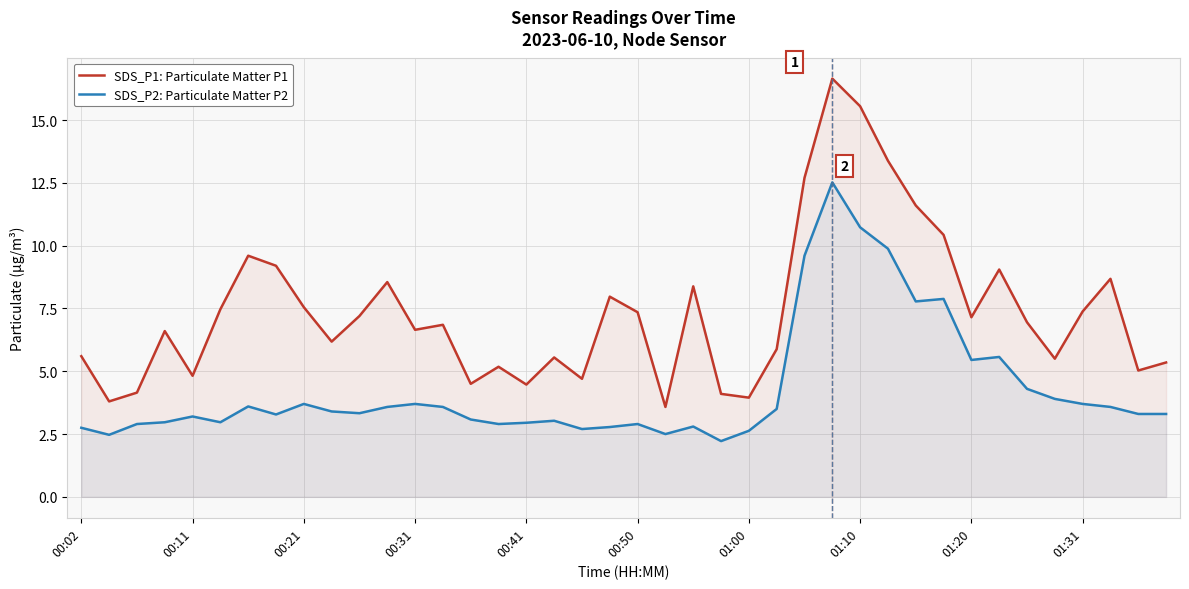

True or false: SDS_P2: Particulate Matter P2 and SDS_P1: Particulate Matter P1 cross at least once.

False